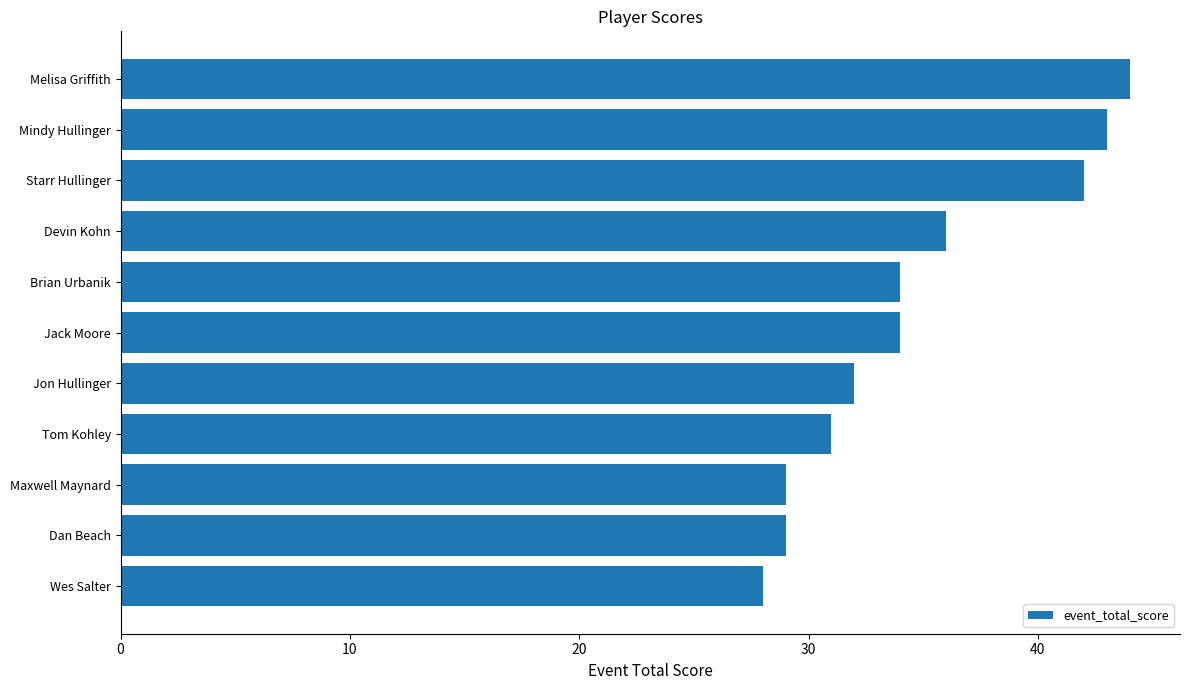

What is the change in value from Dan Beach to Devin Kohn?

+7